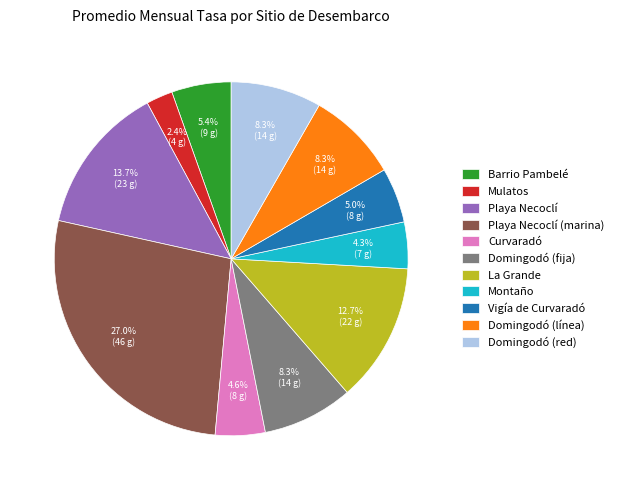

How many slices are in this pie chart?

11